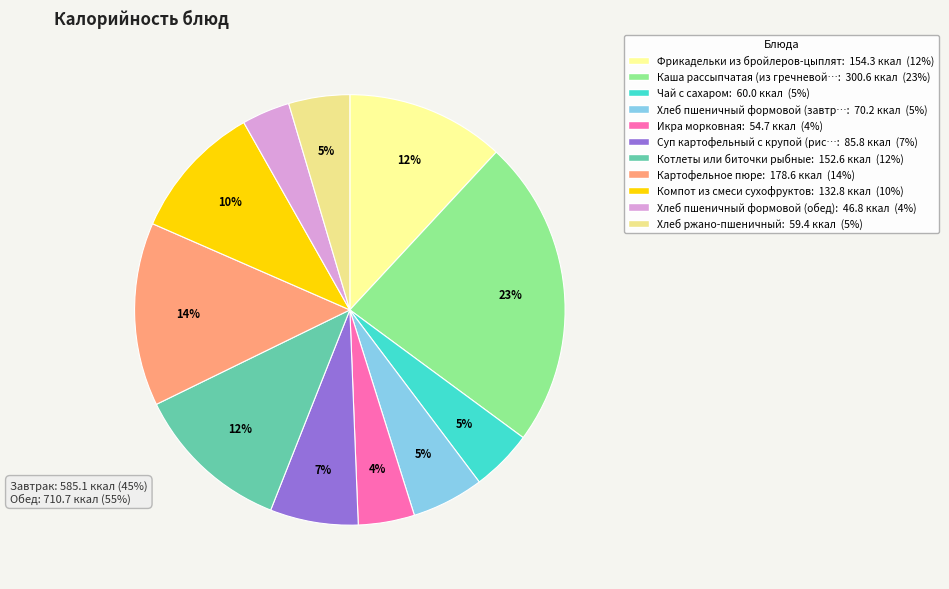

Does any single category account for the majority?

No